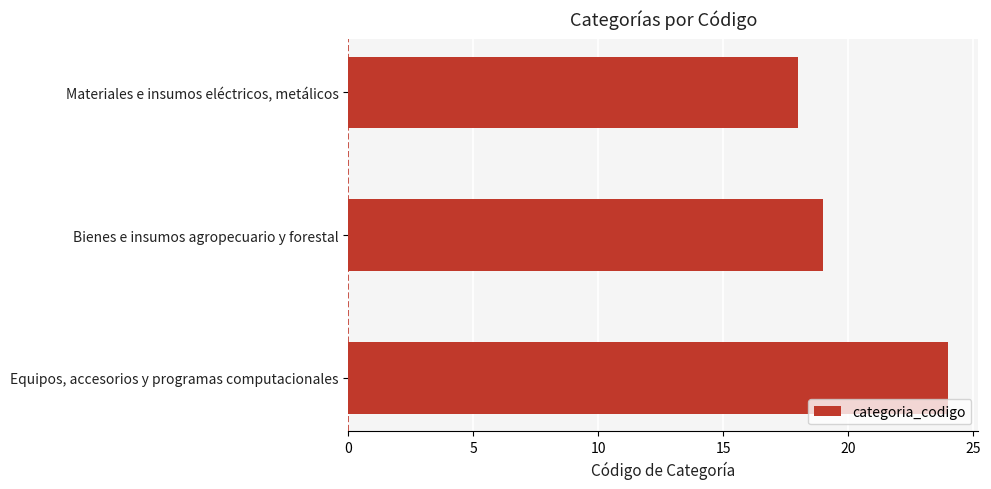

List the labels in order of value, smallest first.

Materiales e insumos eléctricos, metálicos, Bienes e insumos agropecuario y forestal, Equipos, accesorios y programas computacionales